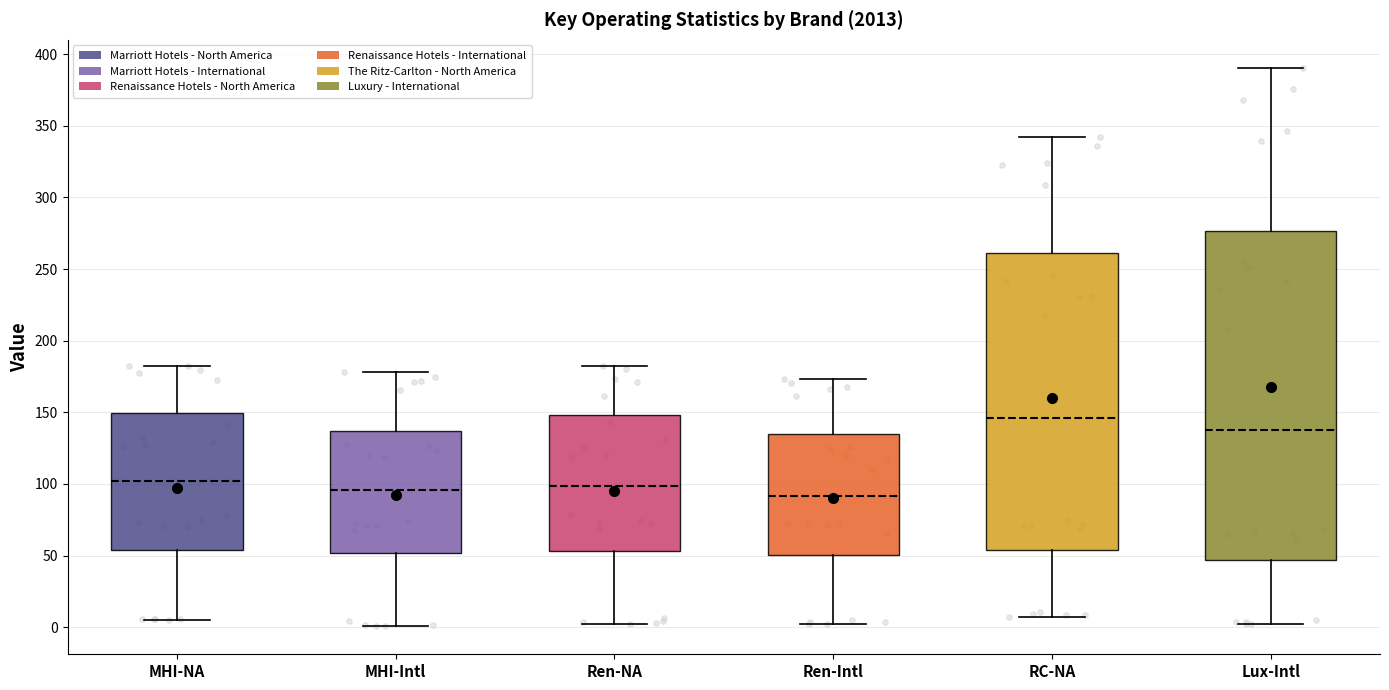

Reading left to right, read every box against the y-axis: the position of its median line, the range the box covers, and the ends of its whiskers. The values are not printed on the chart, so give them approximately, as read against the axis.

MHI-NA: median 100, box 55 to 150, whiskers 5 to 180
MHI-Intl: median 95, box 50 to 135, whiskers 0 to 180
Ren-NA: median 100, box 55 to 150, whiskers 0 to 180
Ren-Intl: median 90, box 50 to 135, whiskers 0 to 175
RC-NA: median 145, box 55 to 260, whiskers 5 to 340
Lux-Intl: median 140, box 45 to 275, whiskers 0 to 390